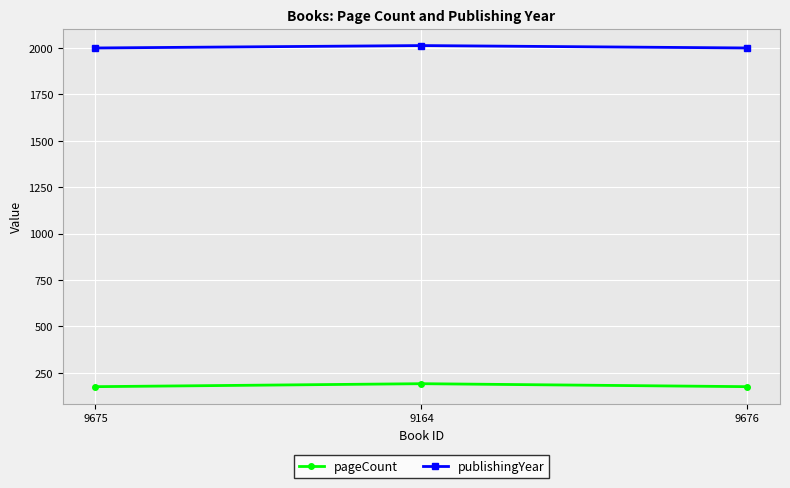

Rank the series by their average value, from lowest to highest.

pageCount, publishingYear